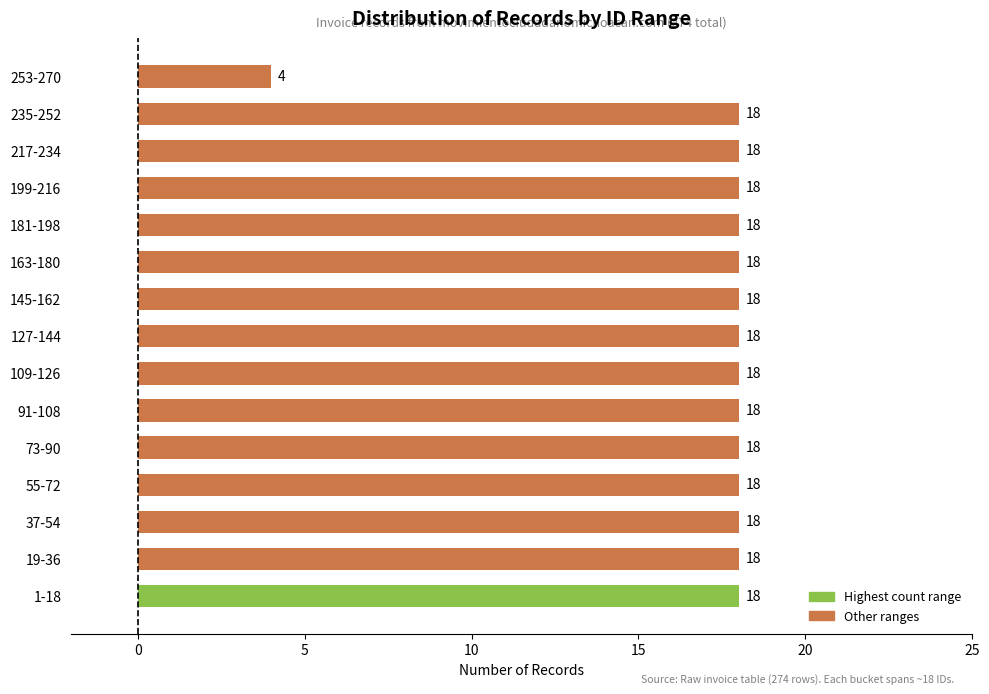

Approximately how many times larger is the value at 163-180 compared to 109-126?

1.0